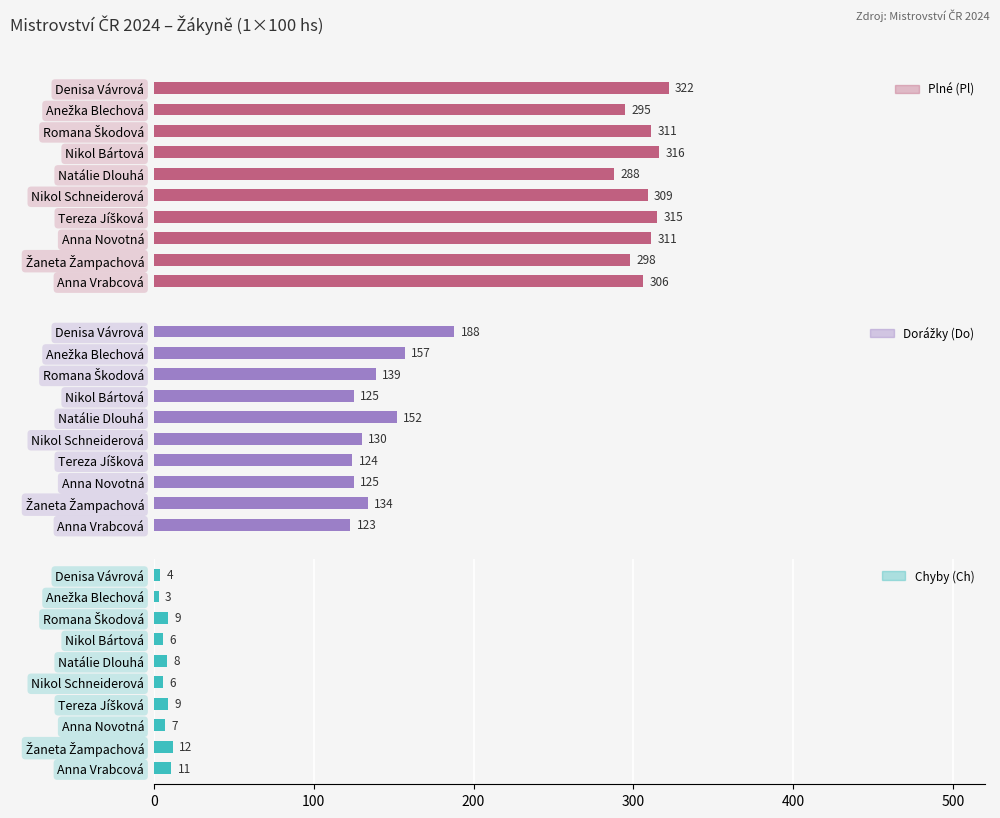

What is the total value across all series at Denisa Vávrová?

514